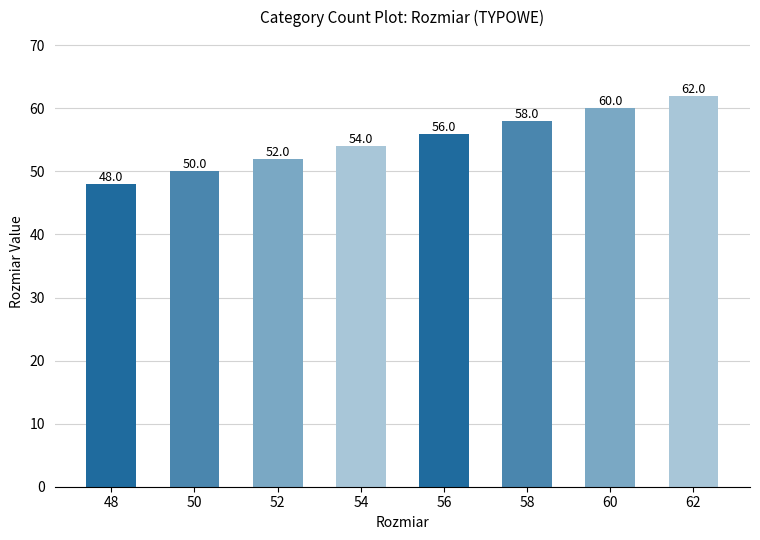

Reading right to left, list all the values displayed in this chart.

62	60	58	56	54	52	50	48